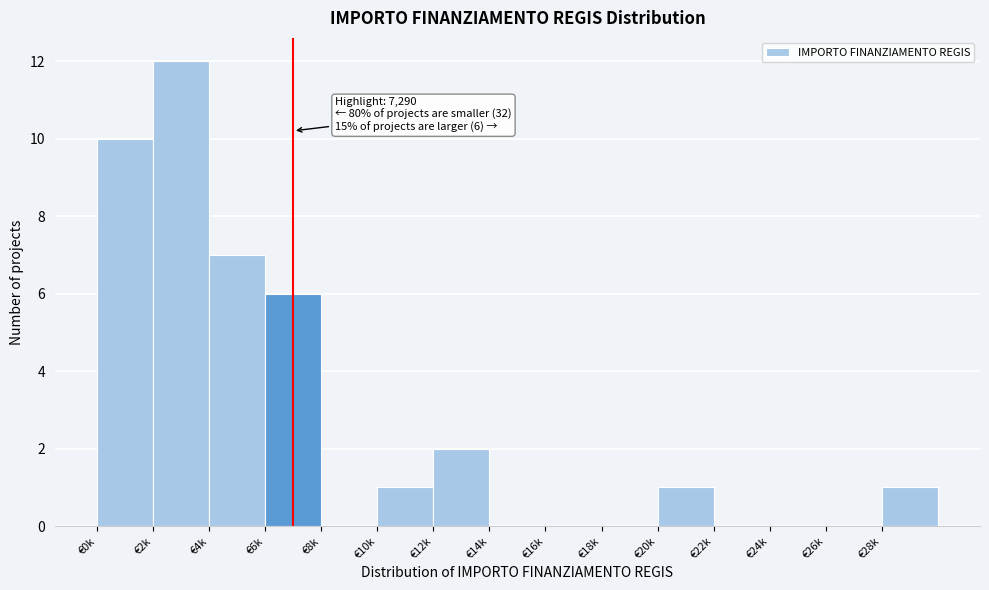

Reading left to right, list all the values displayed in this chart.

€0k=10	€2k=12	€4k=7	€6k=6	€8k=0	€10k=1	€12k=2	€14k=0	€16k=0	€18k=0	€20k=1	€22k=0	€24k=0	€26k=0	€28k=1